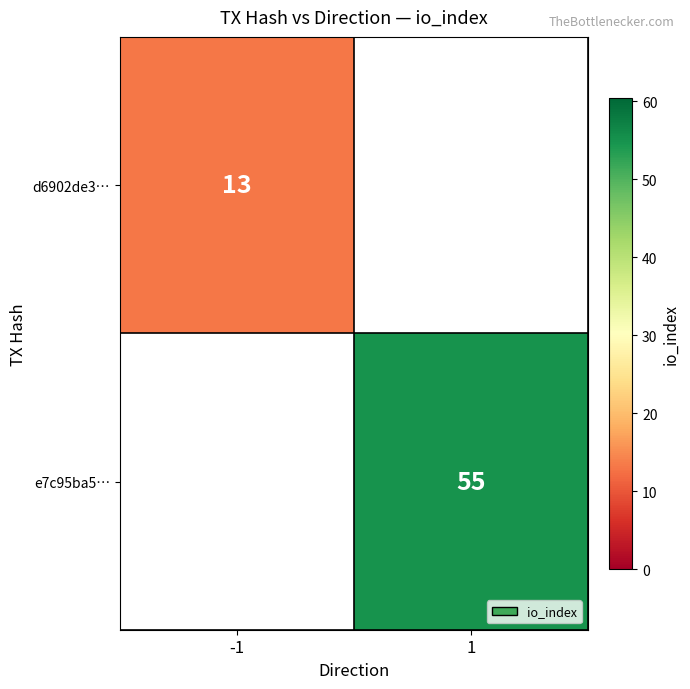

The value of e7c95ba5… at 1 is 55. True or false?

True